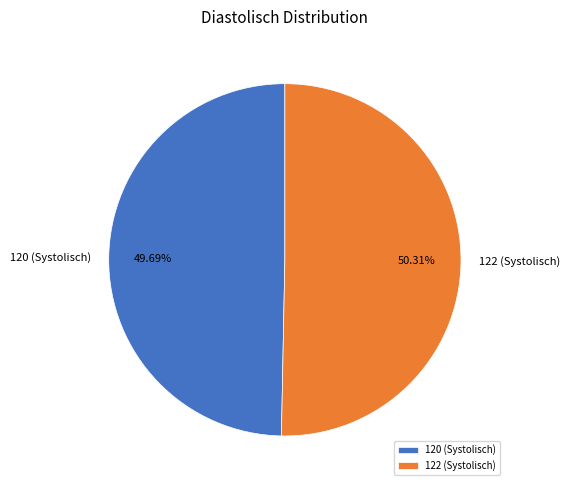

The 122 (Systolisch) slice represents 50% of the pie. True or false?

True